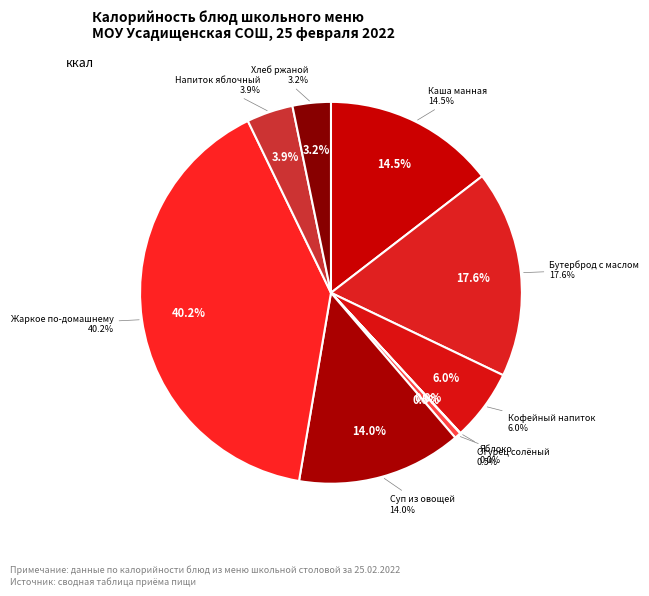

How many slices are in this pie chart?

9